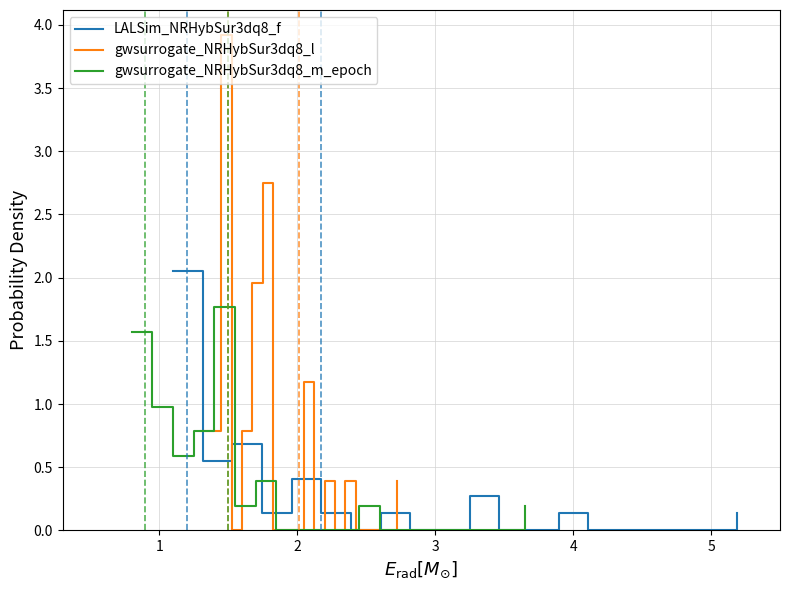

Is this an area chart (filled region under the line)?

No